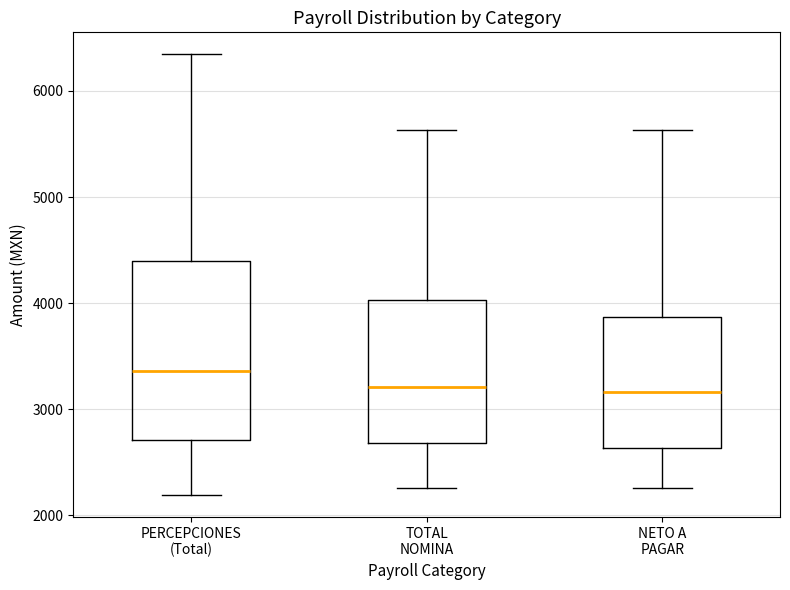

Where does the median line of the box for PERCEPCIONES (Total) sit on the y-axis? The values are not printed on the chart, so give them approximately, as read against the axis.

3400